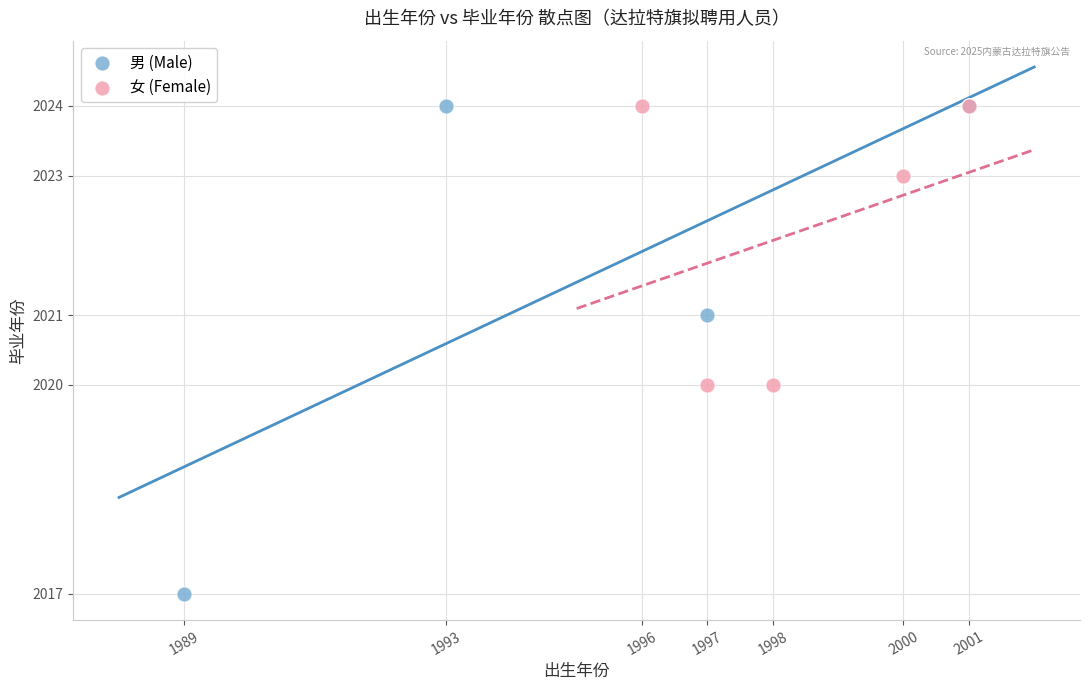

Which series has the widest spread of Y values?

男 (Male)